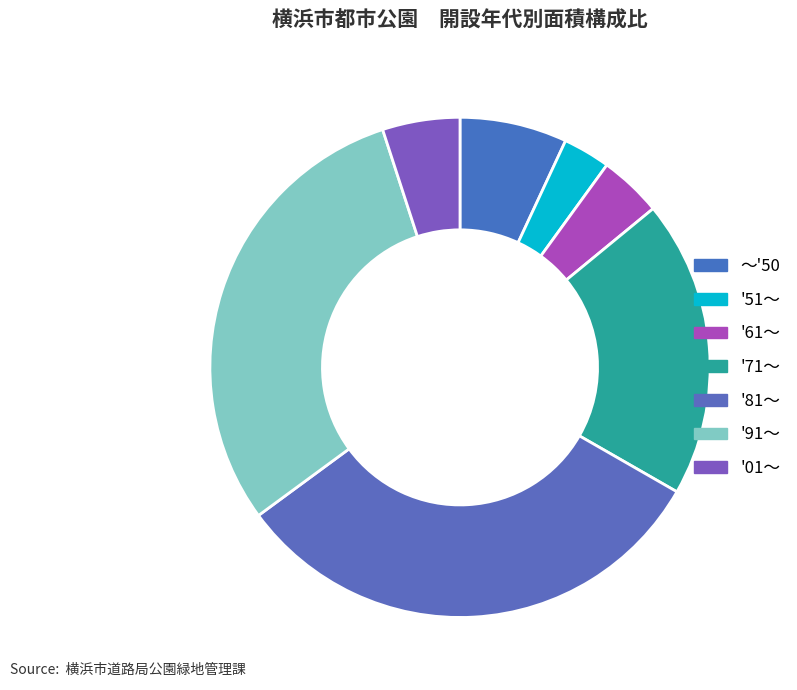

Rank the categories by value from lowest to highest.

'51～, '61～, '01～, ～'50, '71～, '91～, '81～